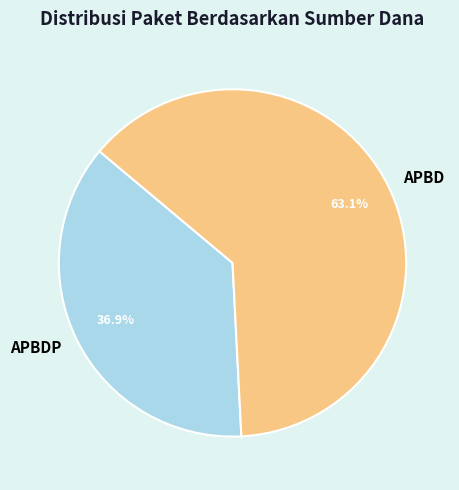

How many segments does this pie chart have?

2